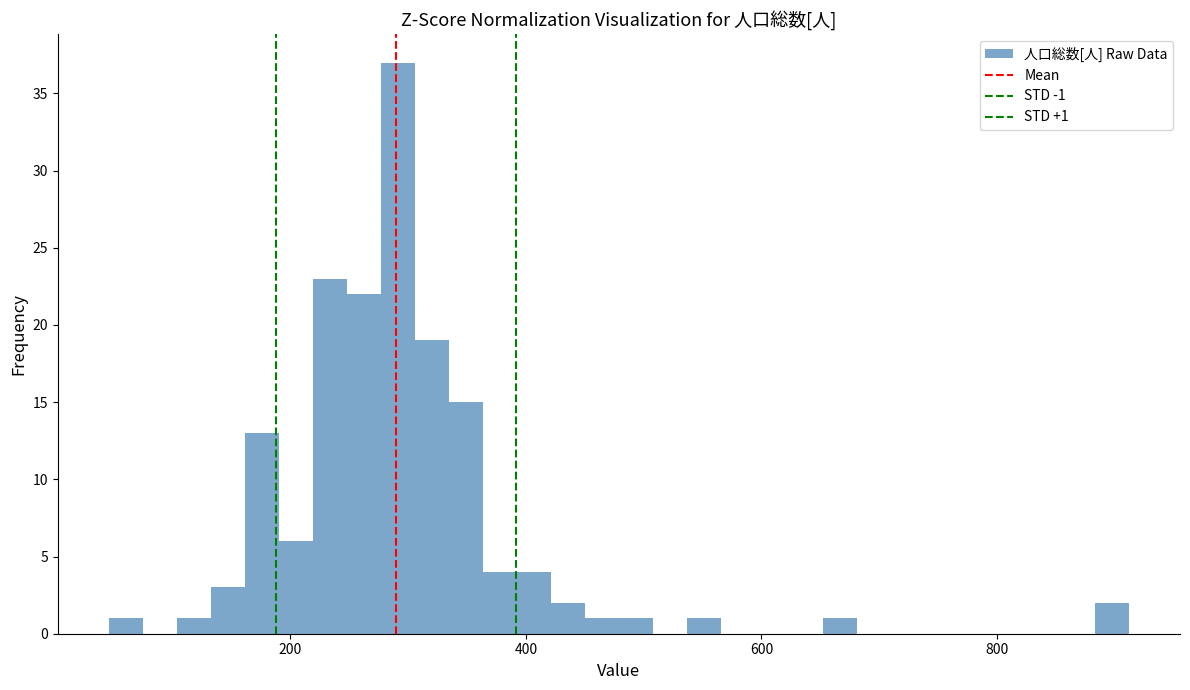

Read against the x-axis, roughly where is the centre of the tallest bar?

300